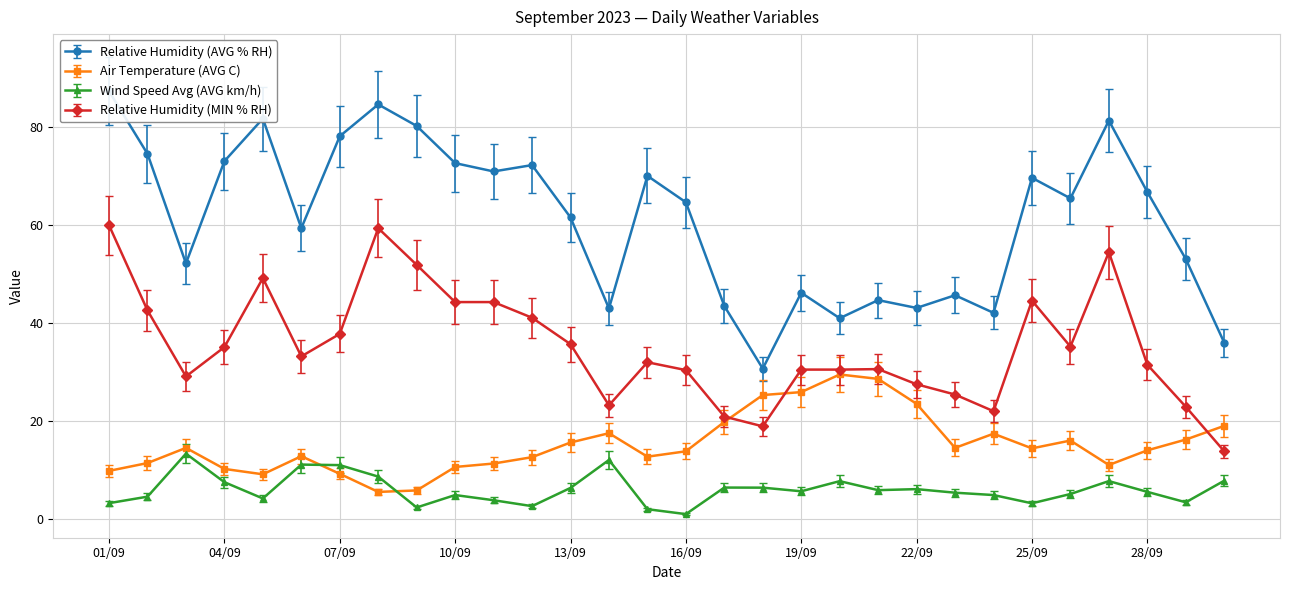

How many data points does each series have?

30